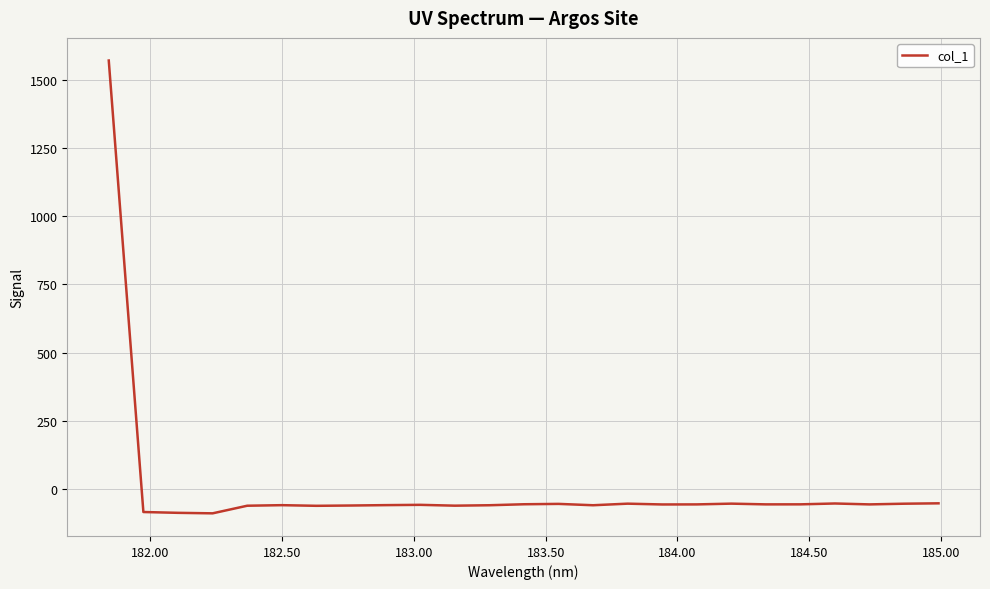

What is the difference between the maximum and minimum values?

1662.4